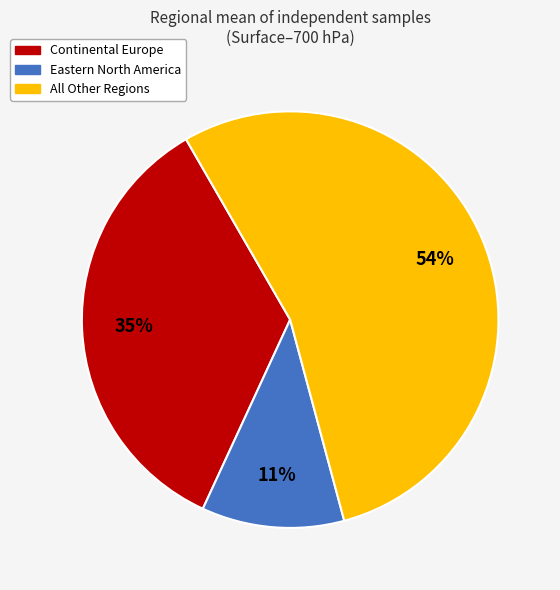

To the nearest percent, what is the difference between the largest and smallest slice percentages?

43%